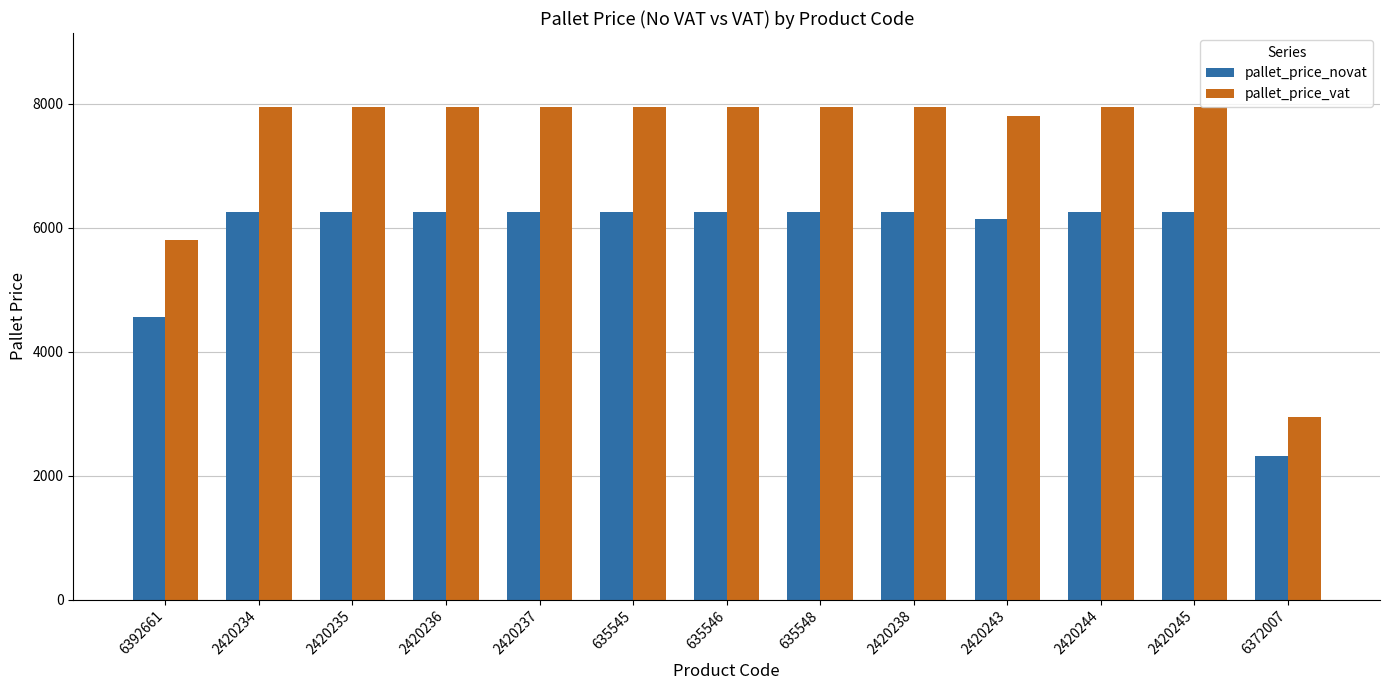

The value of pallet_price_vat at 6372007 is 1555.6. True or false?

False